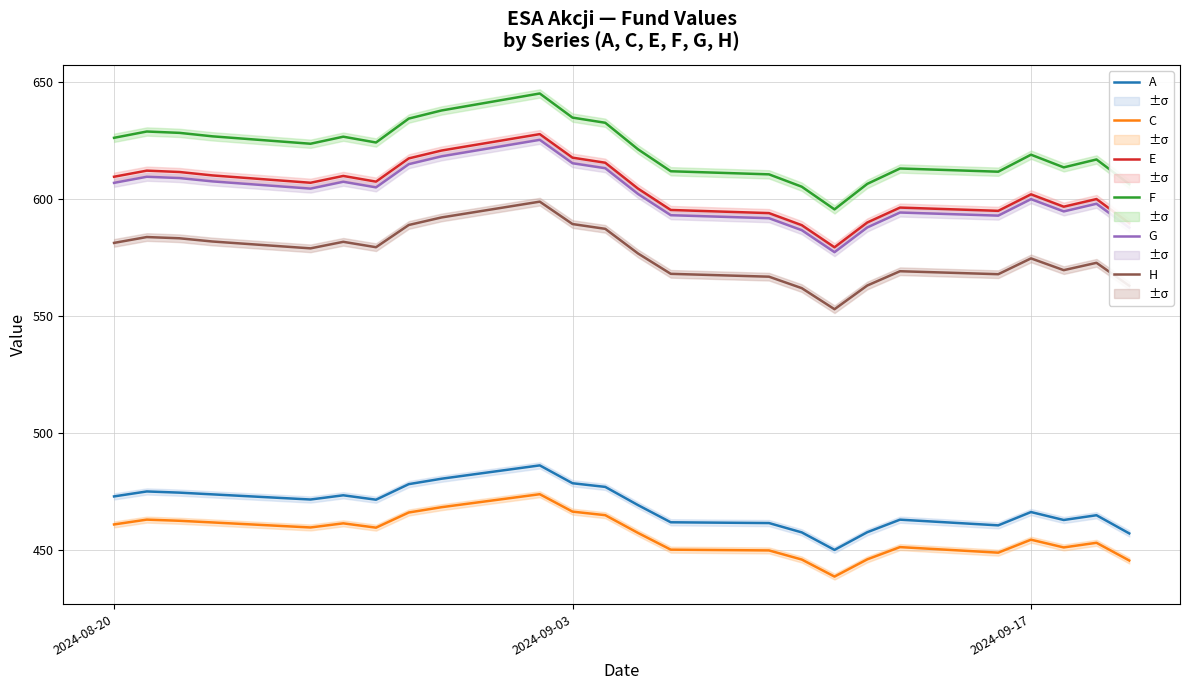

Rank the series by their maximum value, from highest to lowest.

F, E, G, H, A, C